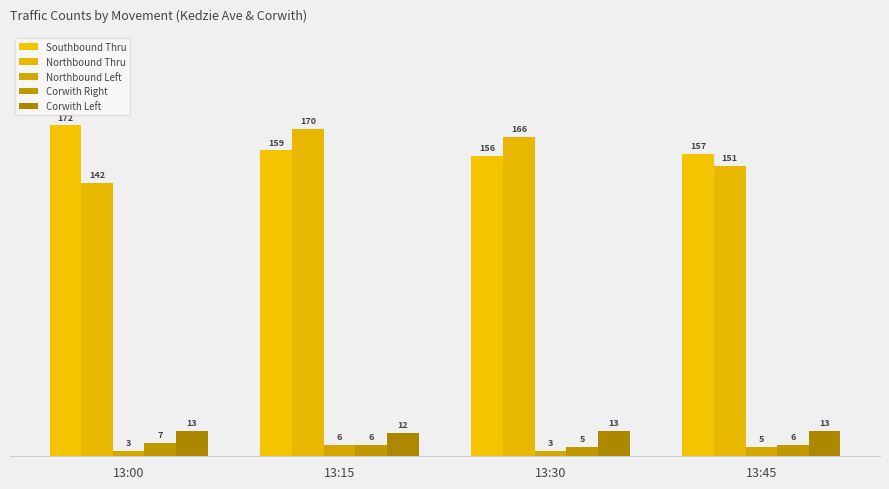

Which series has the largest total across all categories?

Southbound Thru